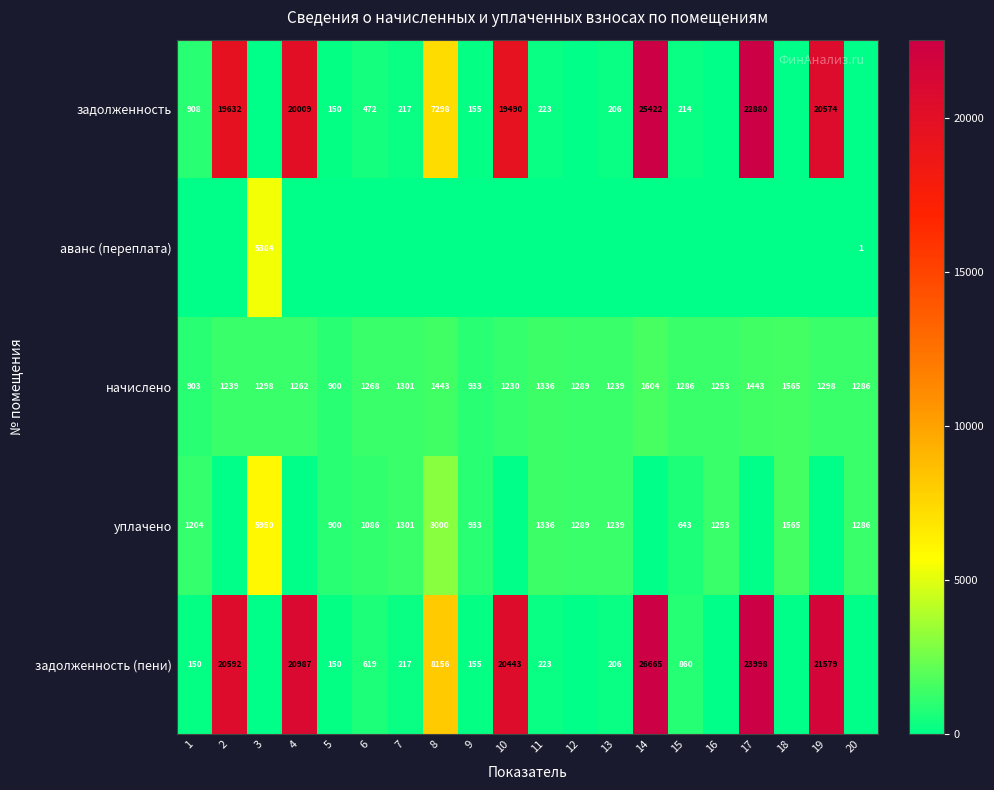

At which label does уплачено first exceed 1203?

1